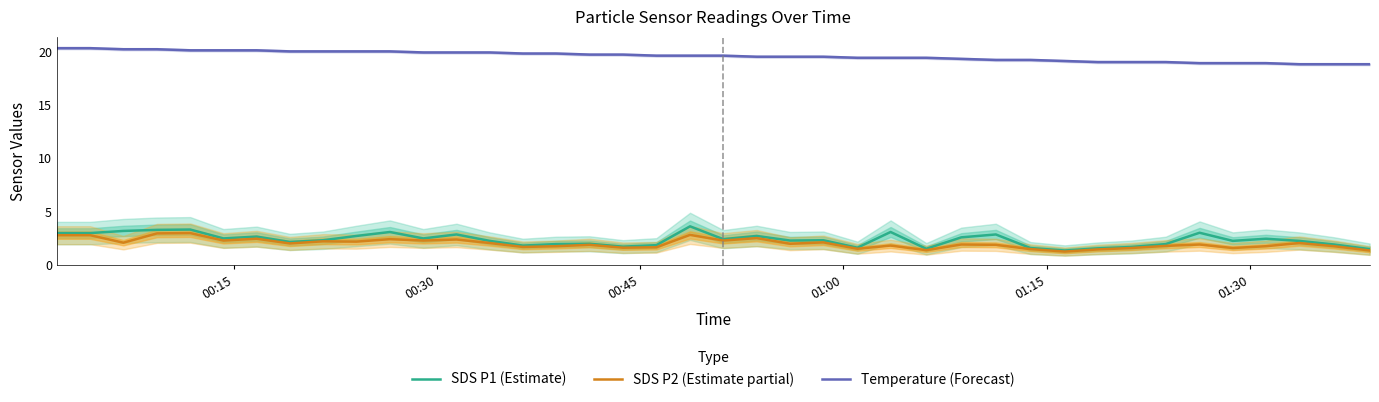

True or false: SDS P2 (Estimate partial) and Temperature (Forecast) cross at least once.

False